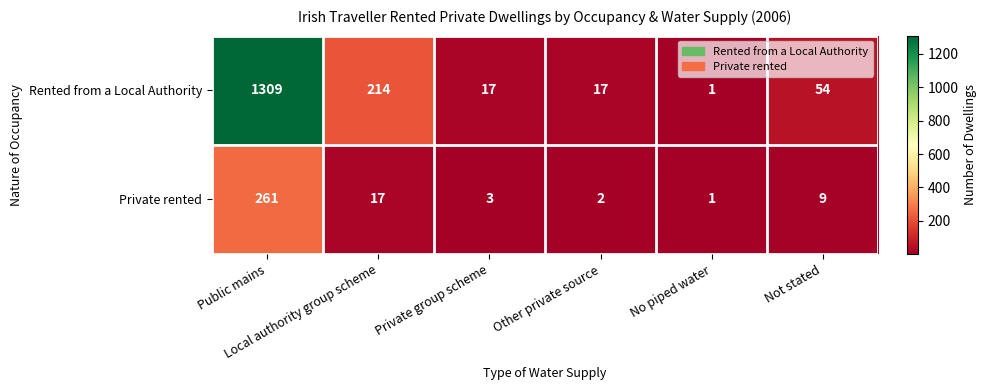

What is the maximum value for Rented from a Local Authority?

1309